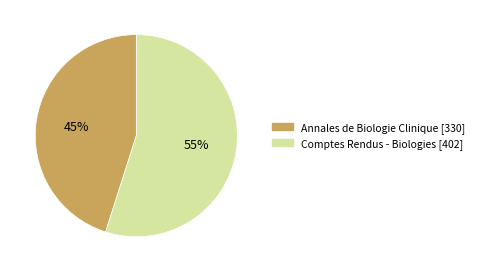

Which has a higher value, Annales de Biologie Clinique or Comptes Rendus - Biologies?

Comptes Rendus - Biologies